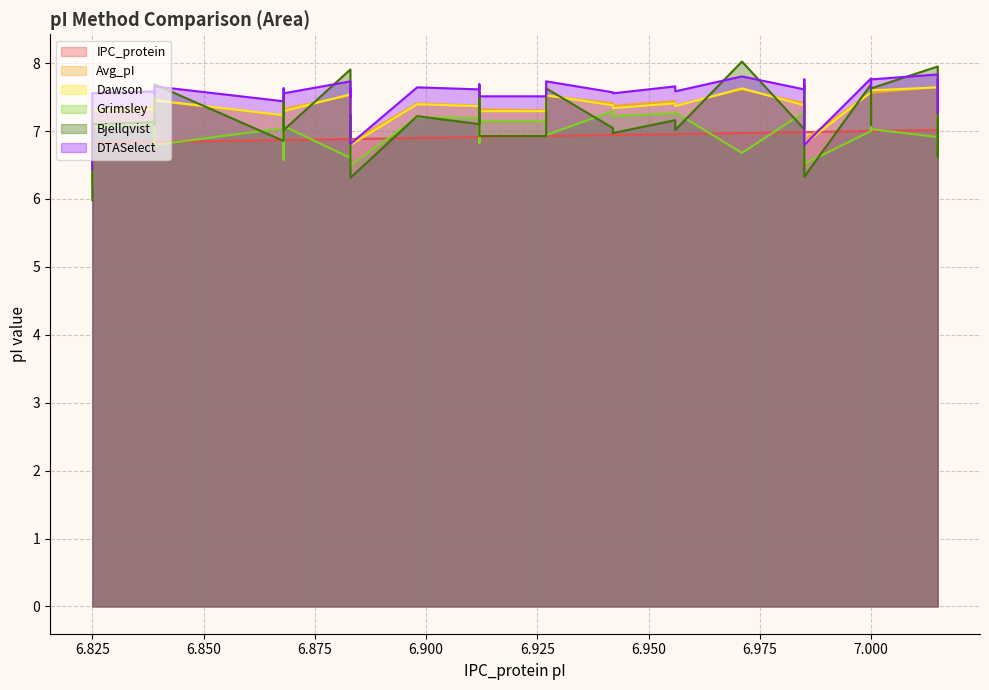

What are all the series names shown in the legend?

IPC_protein, Avg_pI, Dawson, Grimsley, Bjellqvist, DTASelect